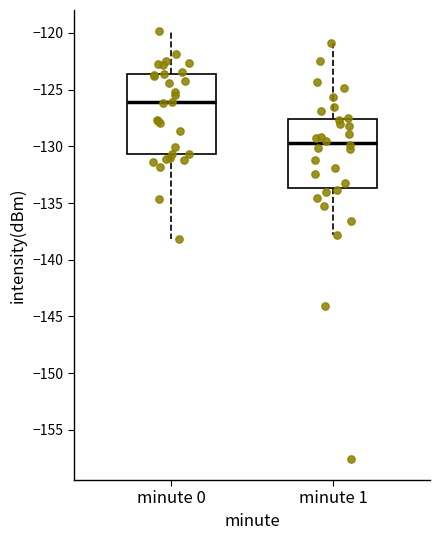

Which box has the lowest median line?

minute 1